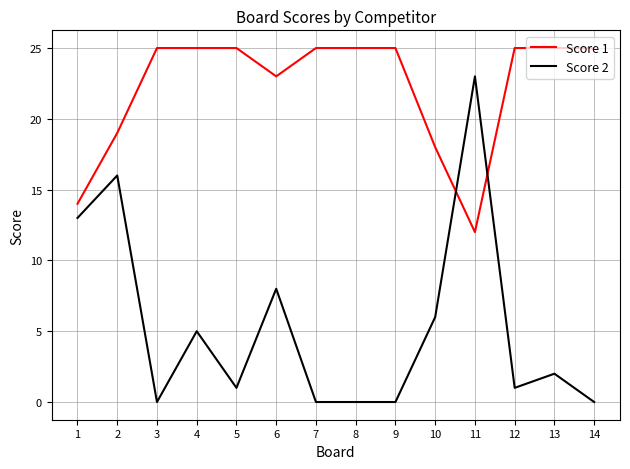

What is the difference between the second highest and second lowest values in the Score 1 series?

11